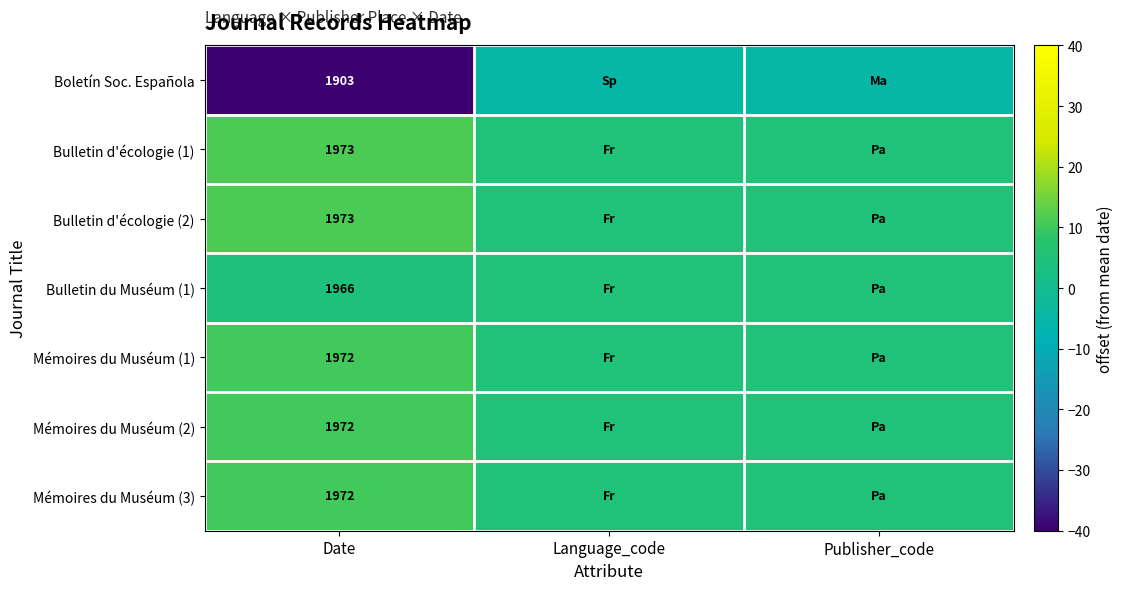

True or false: Mémoires du Muséum (3) has a value of 3213 at Date.

False